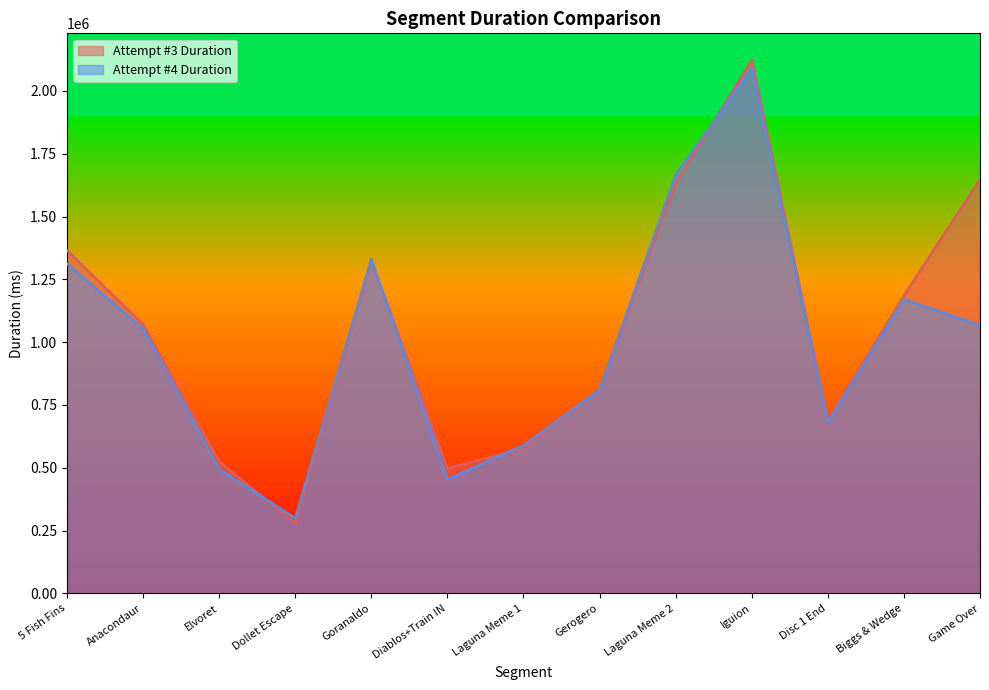

What is the spread (max minus min) of values at Dollet Escape?

20721